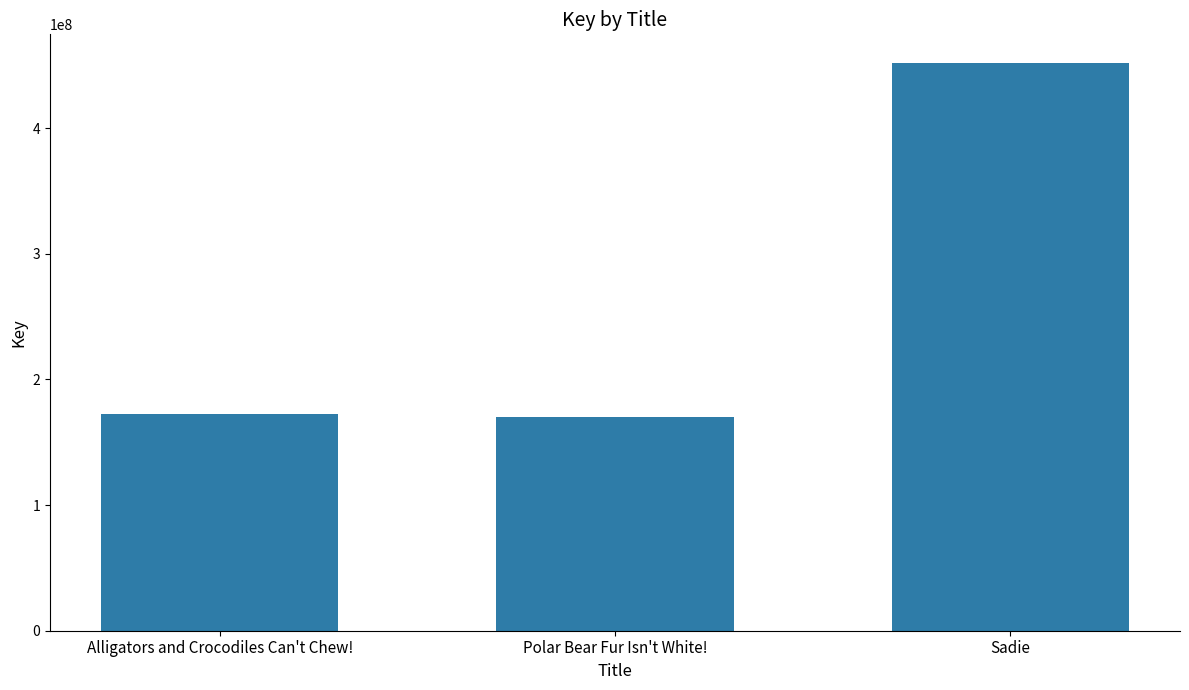

Is it true that the value at Alligators and Crocodiles Can't Chew! is 172088179?

True